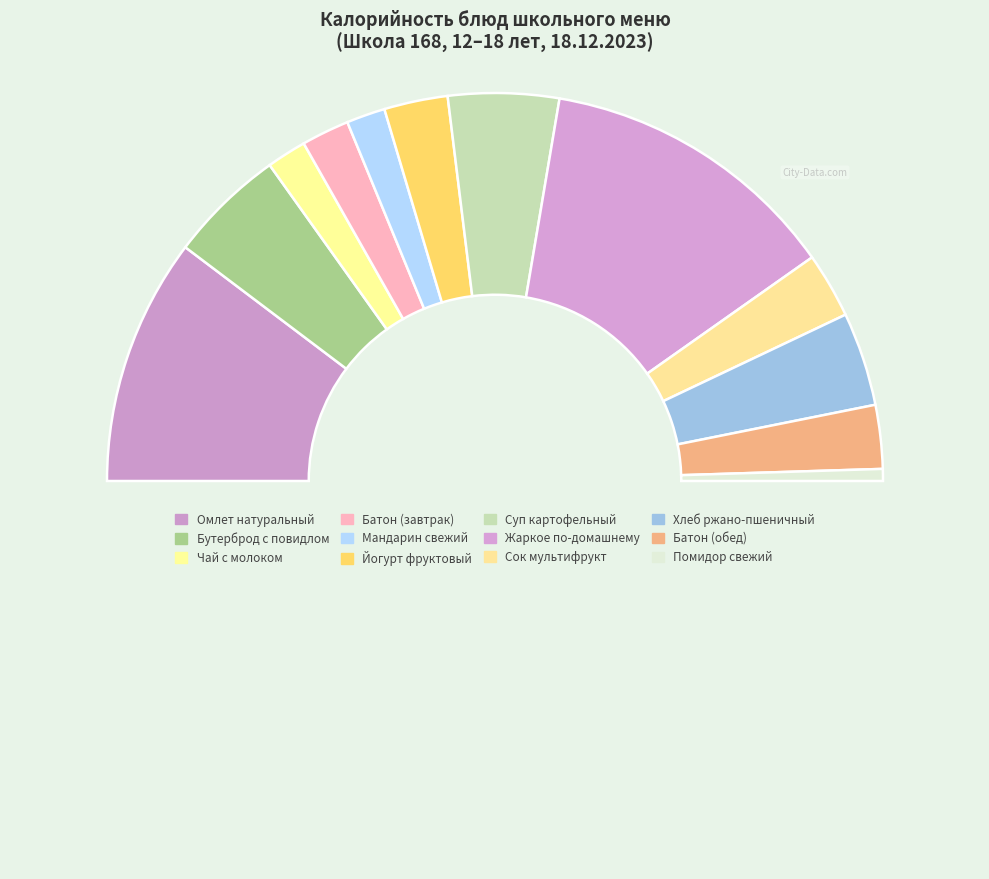

To the nearest percent, what is the difference between the largest and smallest slice percentages?

24%